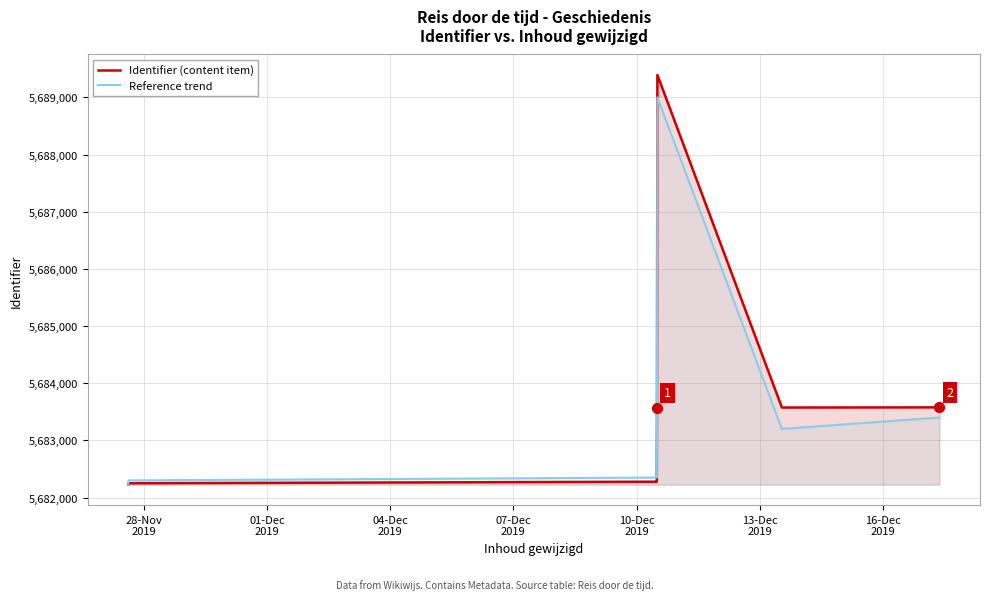

What are all the series names shown in the legend?

Identifier (content item), Reference trend